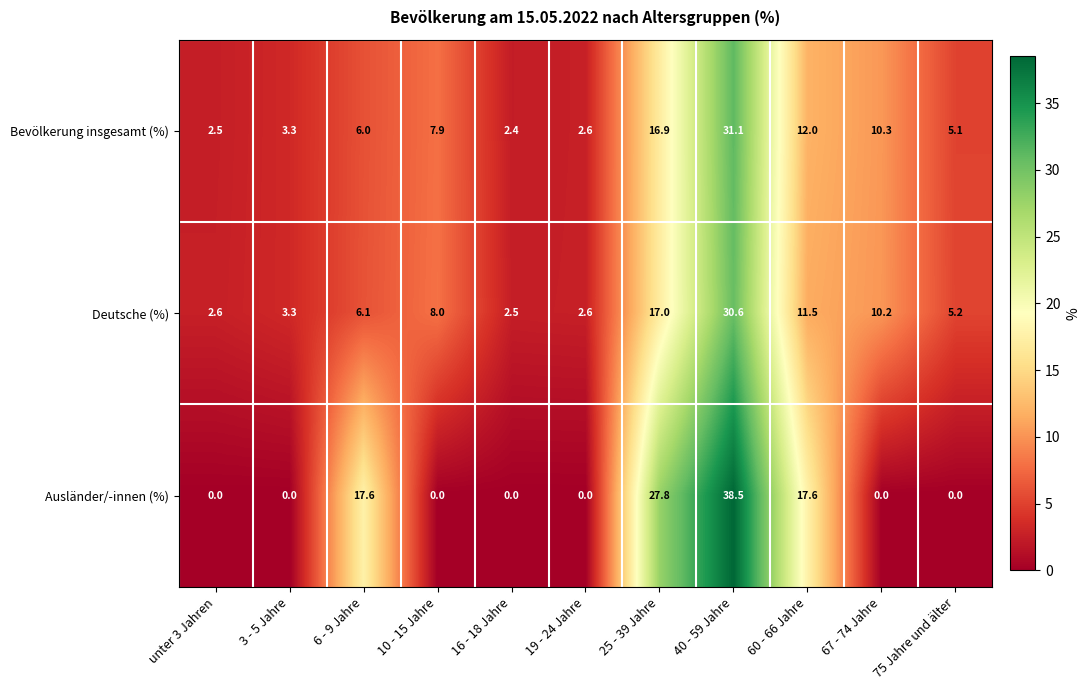

What is the spread (max minus min) of values at 3 - 5 Jahre?

3.3